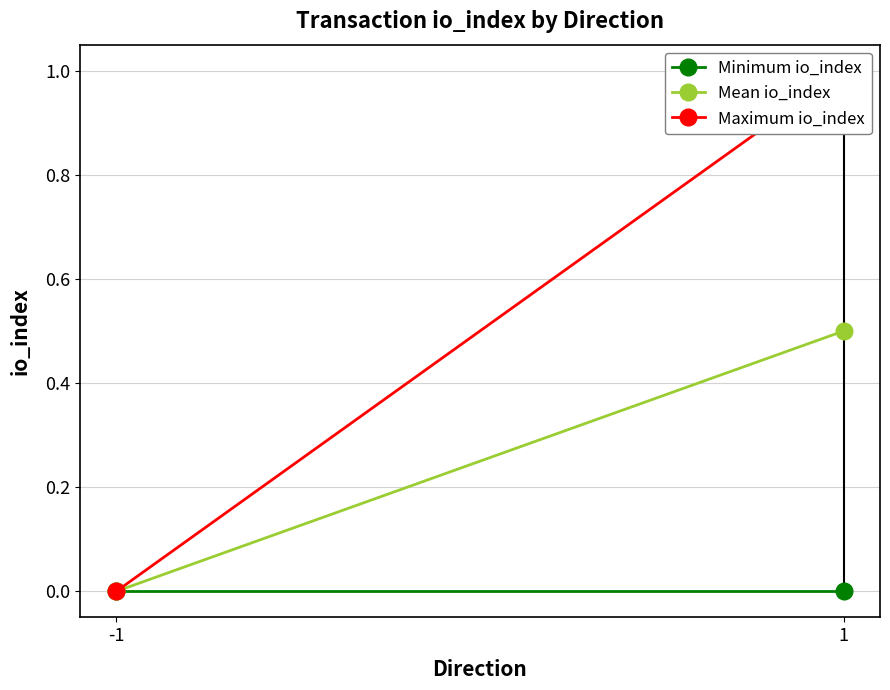

Reading right to left, what are all the values shown in this chart?

Minimum io_index: 1=0.0	-1=0.0
Mean io_index: 1=0.5	-1=0.0
Maximum io_index: 1=1.0	-1=0.0